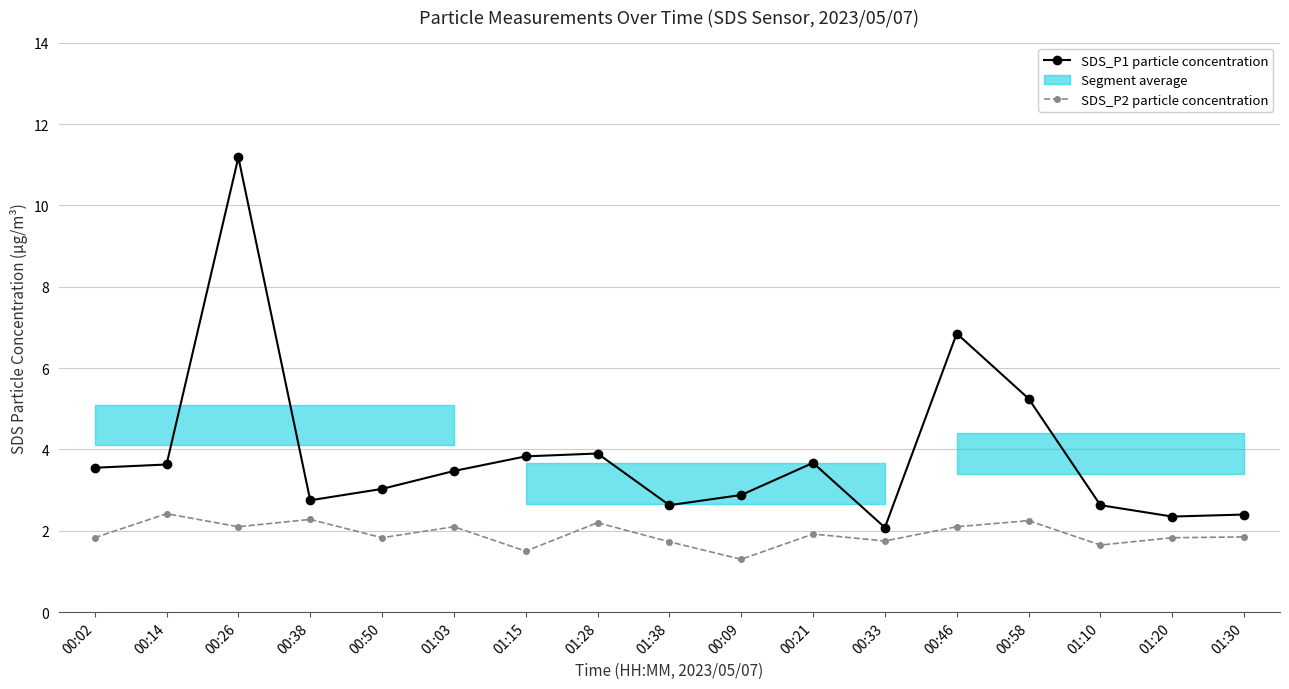

What is the label of the 3rd point from the left?

00:26